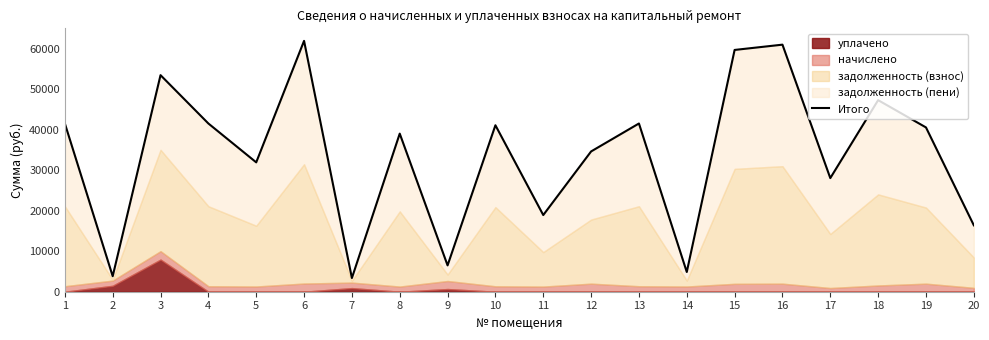

Reading left to right, what are all the values shown in this chart?

41540.3	3827.5	53476.7	41540.3	31944.1	61939.7	3382.3	39039.4	6506.6	41105.1	18932.2	34637.3	41540.3	4872.9	59700.8	61005.3	28055.8	47303.8	40569.3	16405.6